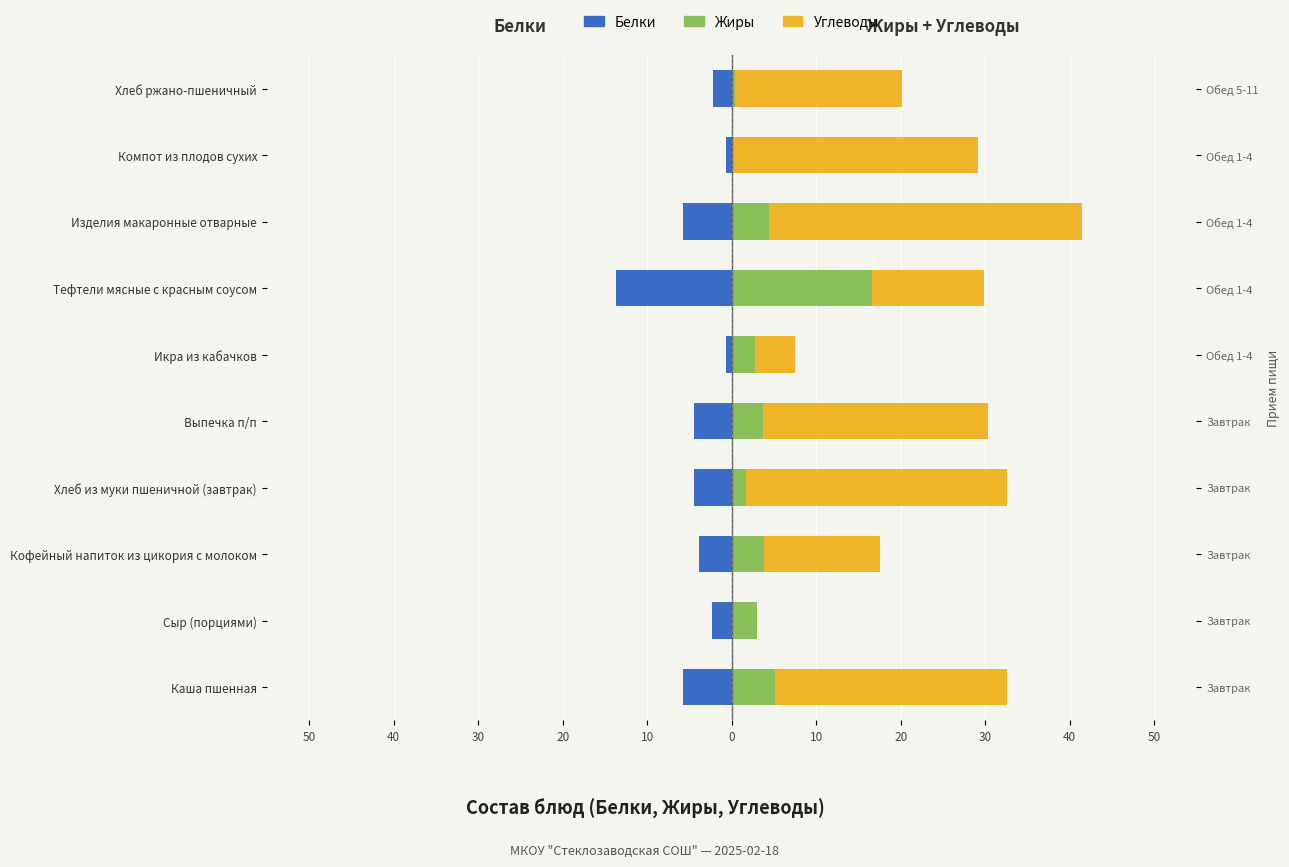

Reading right to left, transcribe all the data shown in this chart.

Белки: -2.2	-0.6	-5.8	-13.7	-0.7	-4.4	-4.5	-3.9	-2.3	-5.7
Жиры: 0.4	0.0	4.4	16.7	2.8	3.8	1.7	3.8	3.0	5.1
Углеводы: 19.8	29.1	37.0	13.1	4.6	26.5	30.8	13.7	0.0	27.5